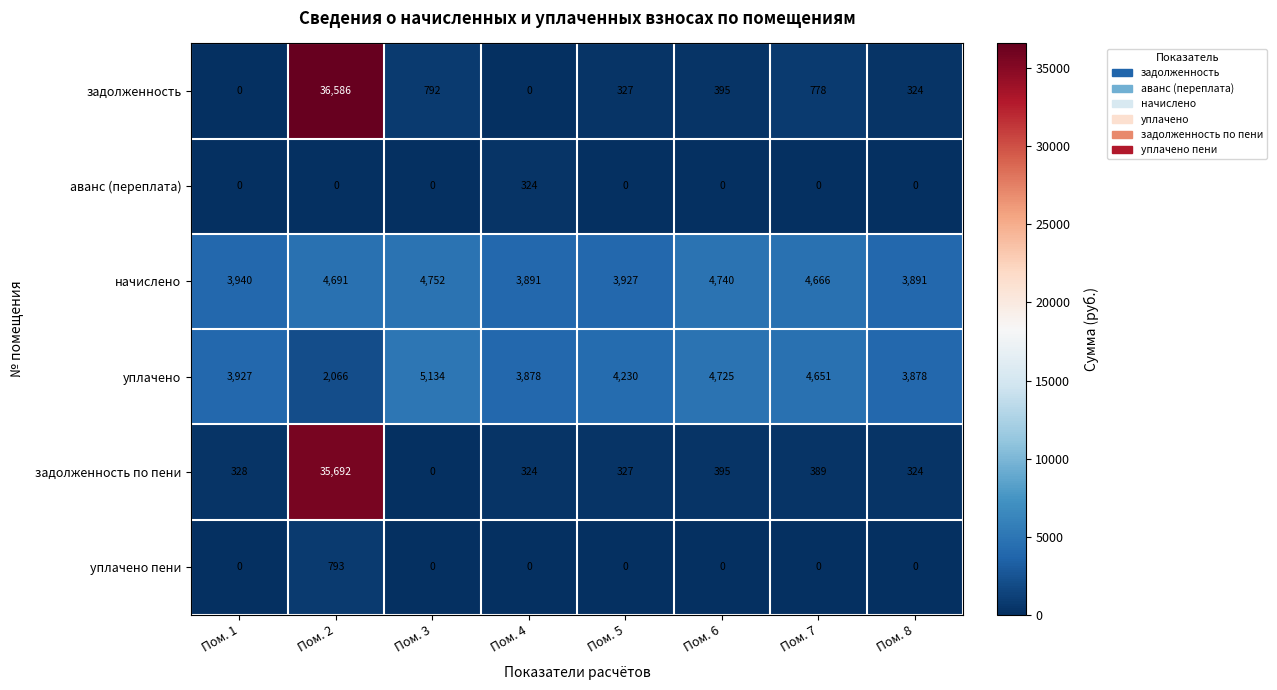

Which series has the largest total across all categories?

задолженность